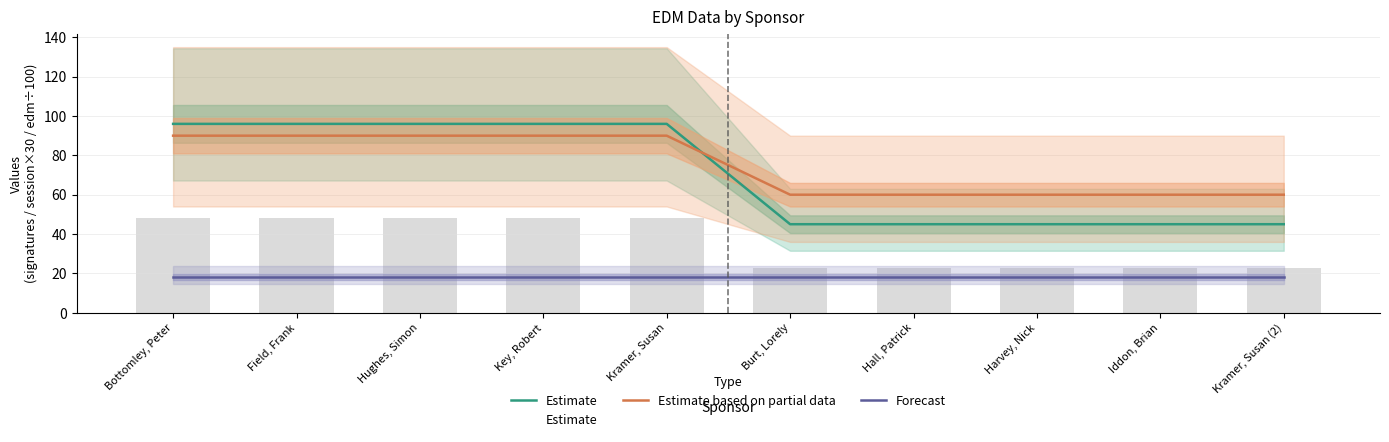

What is the label of the 4th bar from the right?

Hall, Patrick